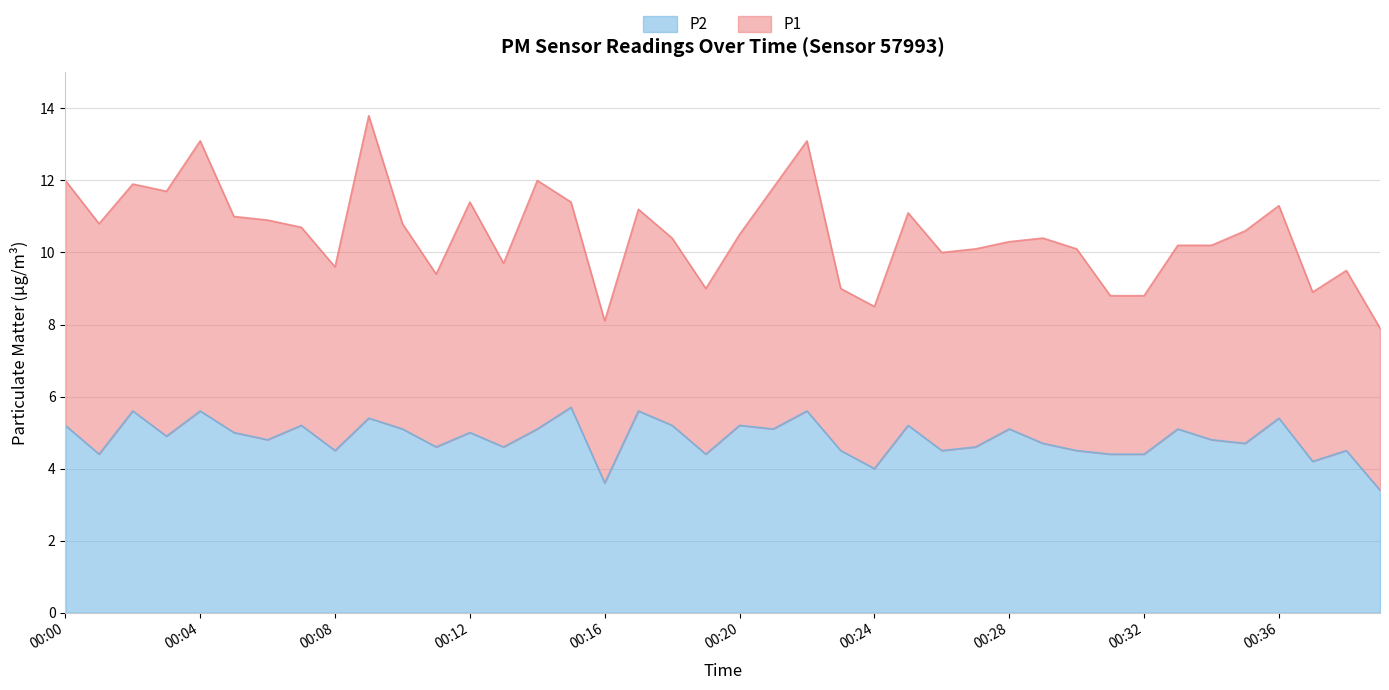

What is the difference between the second highest and second lowest values?

2.0